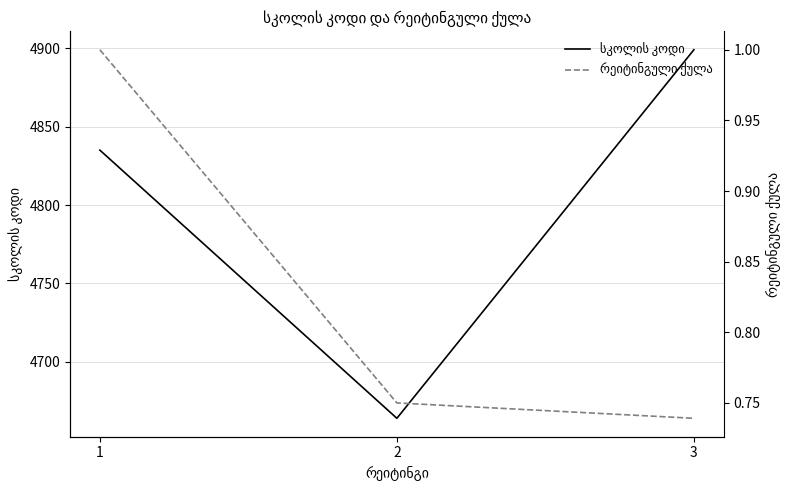

The სკოლის კოდი series shows 7706.3 at 3. True or false?

False